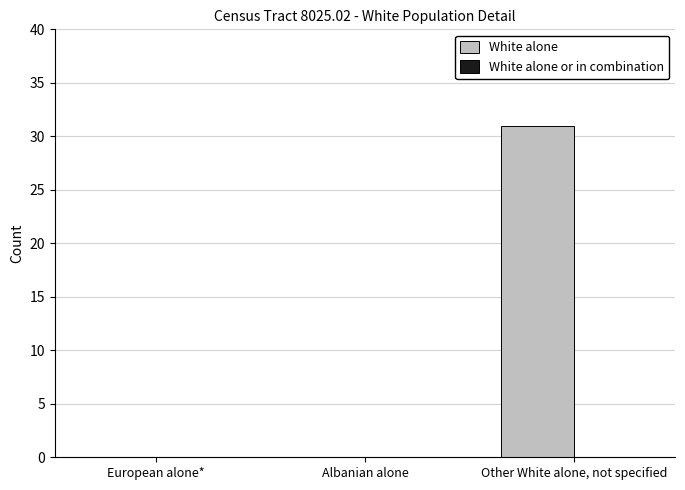

What is the maximum value shown in the chart?

31